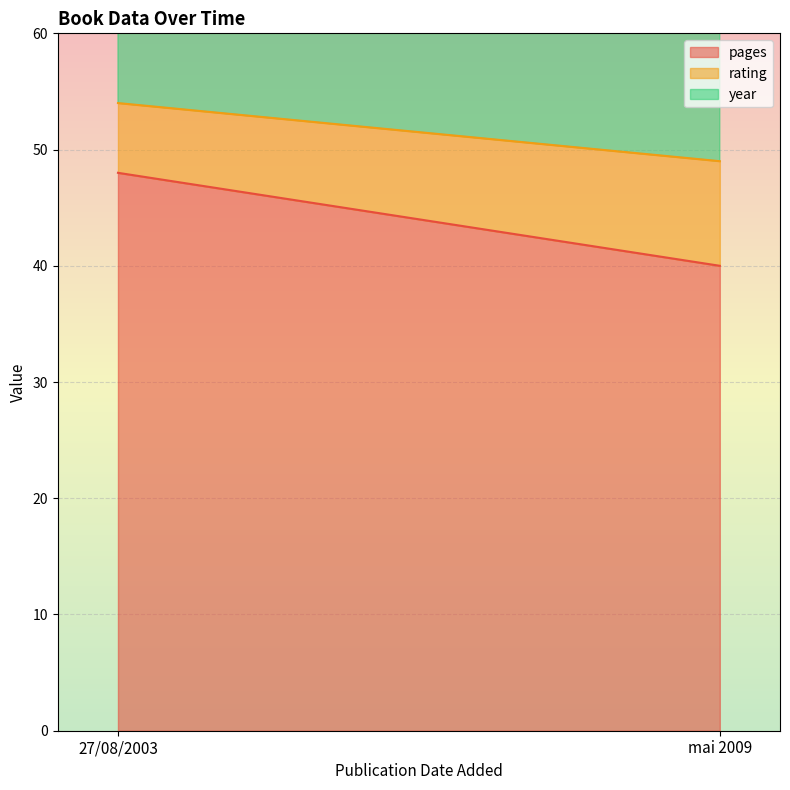

What value does the rating series have at mai 2009?

9